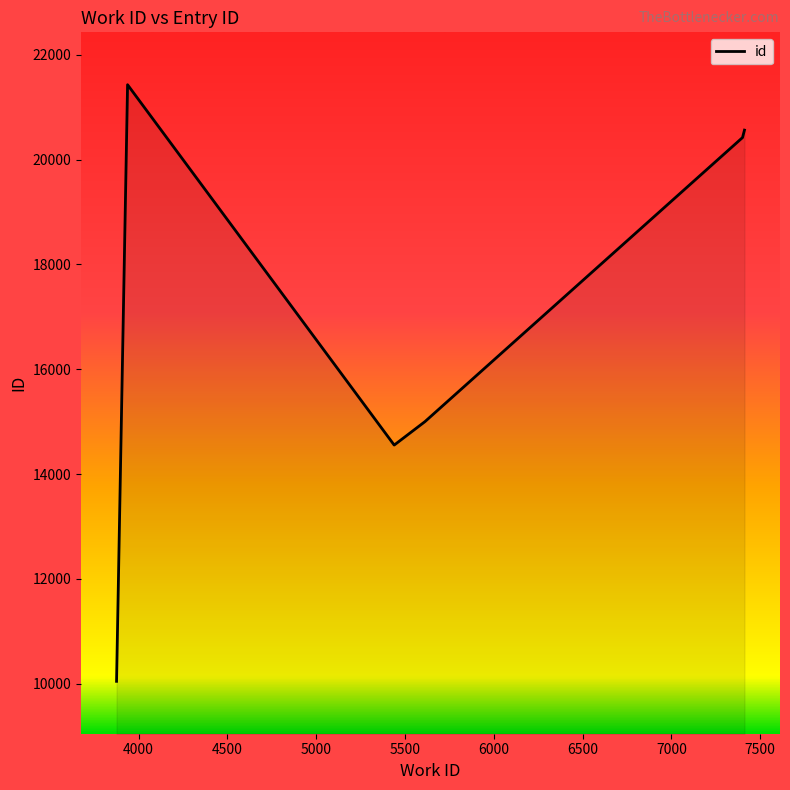

What is the greatest value displayed?

21428